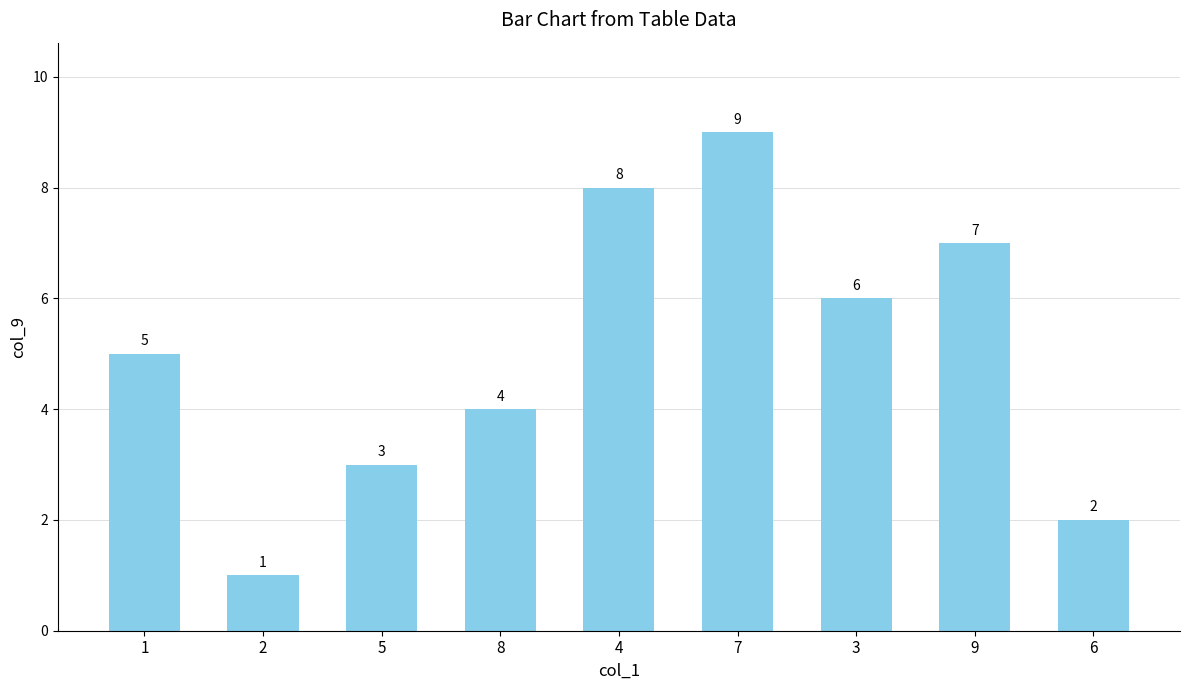

Where is the data nearest to the value 5?

1